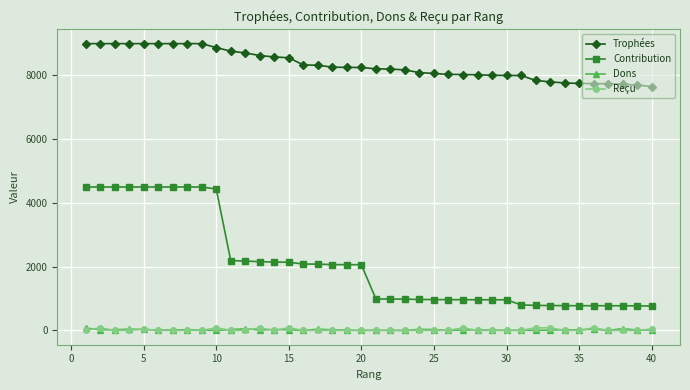

How many data points does each series have?

40